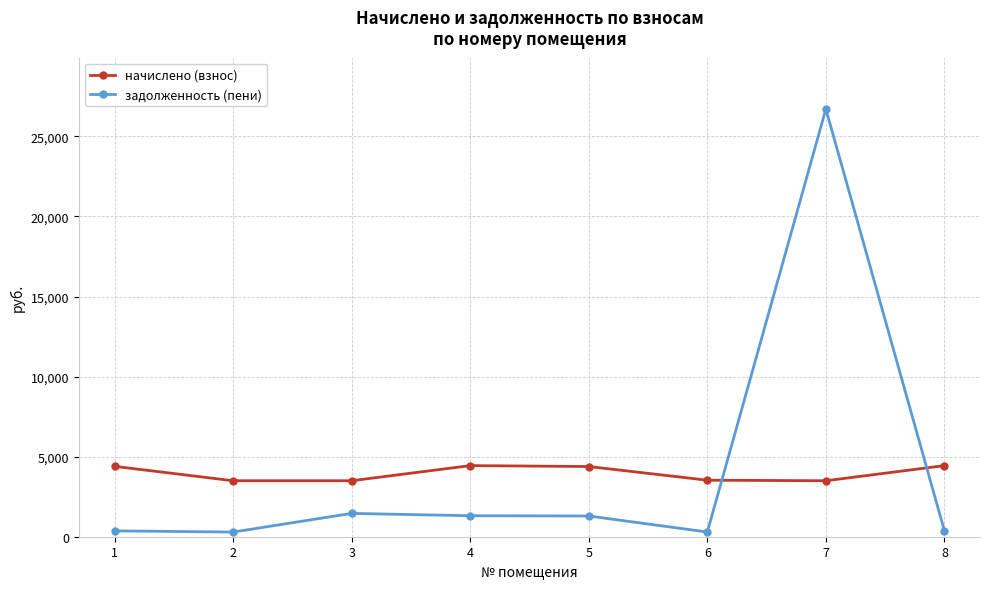

Which category has the highest value in the задолженность (пени) series?

7